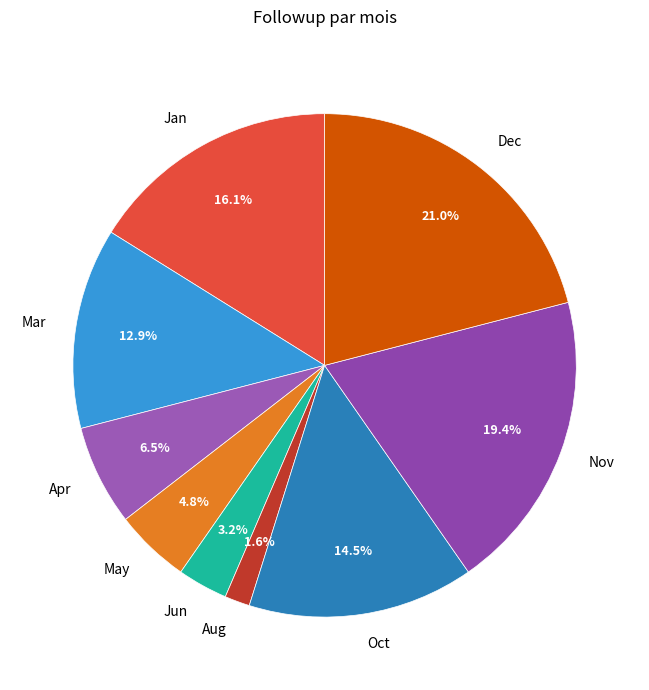

Is there any slice that represents more than half of the pie?

No